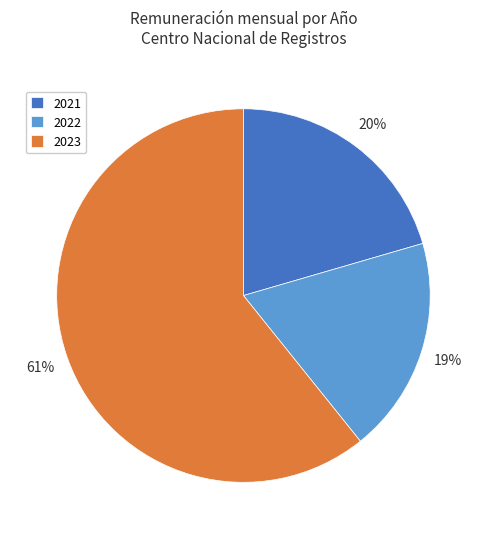

To the nearest percent, what is the difference between the largest and smallest slice percentages?

42%